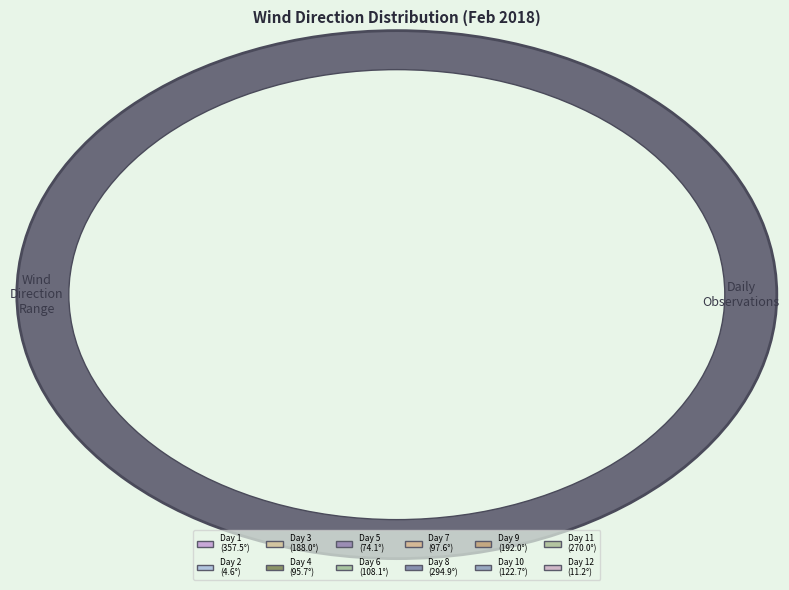

Between Day 9 and Day 4, which is larger?

Day 9